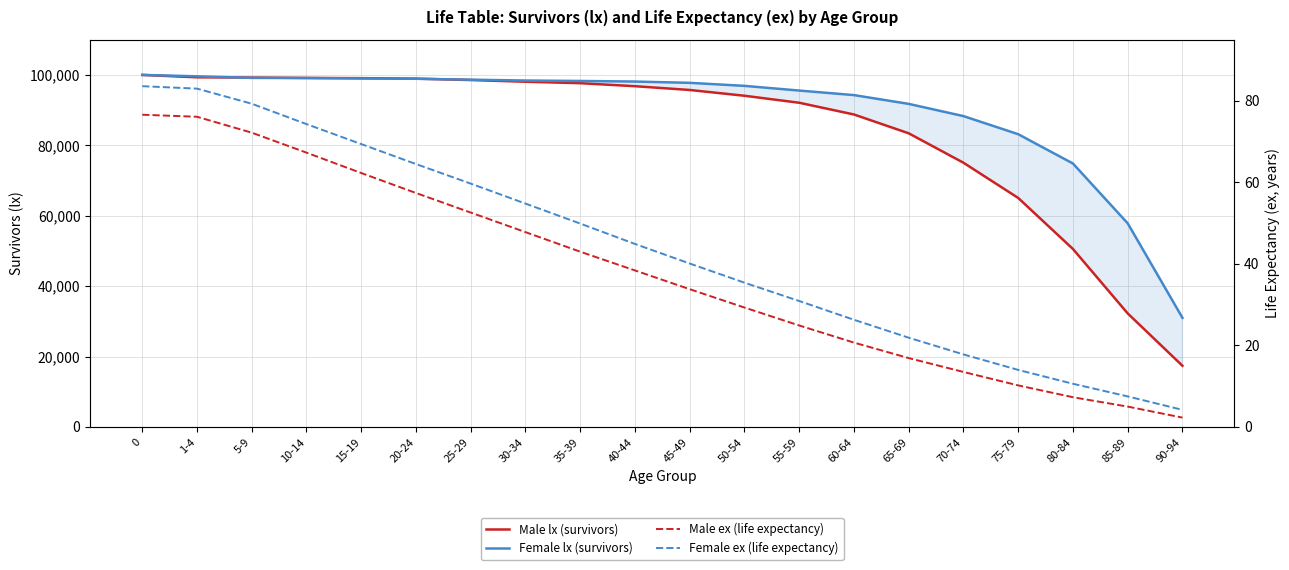

What are all the series names shown in the legend?

Male lx (survivors), Female lx (survivors), Male ex (life expectancy), Female ex (life expectancy)